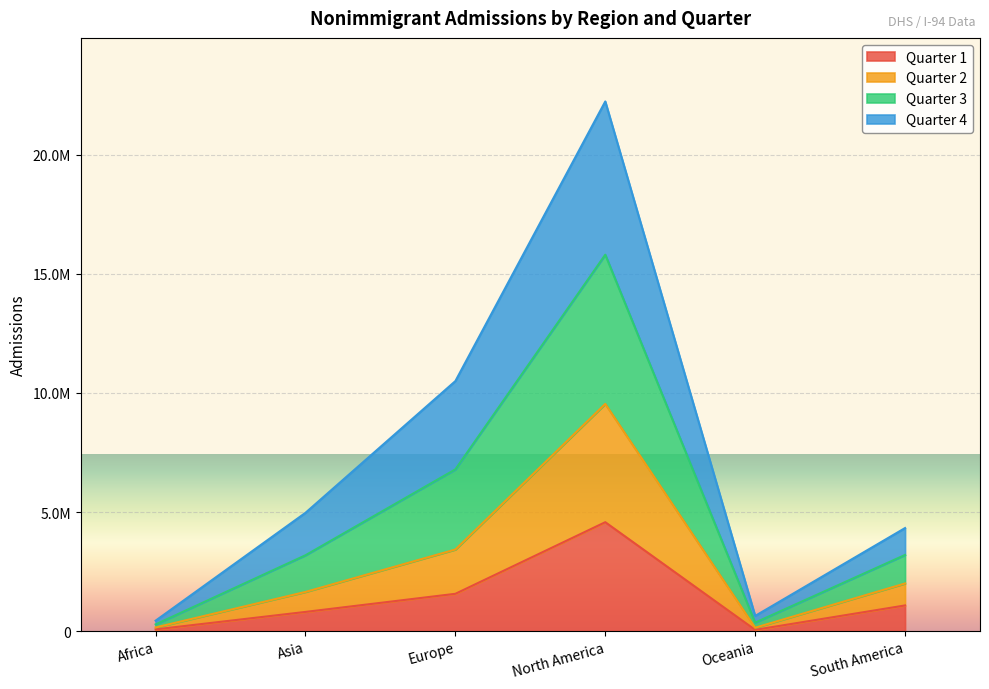

True or false: Quarter 4 and Quarter 1 intersect in this chart.

False